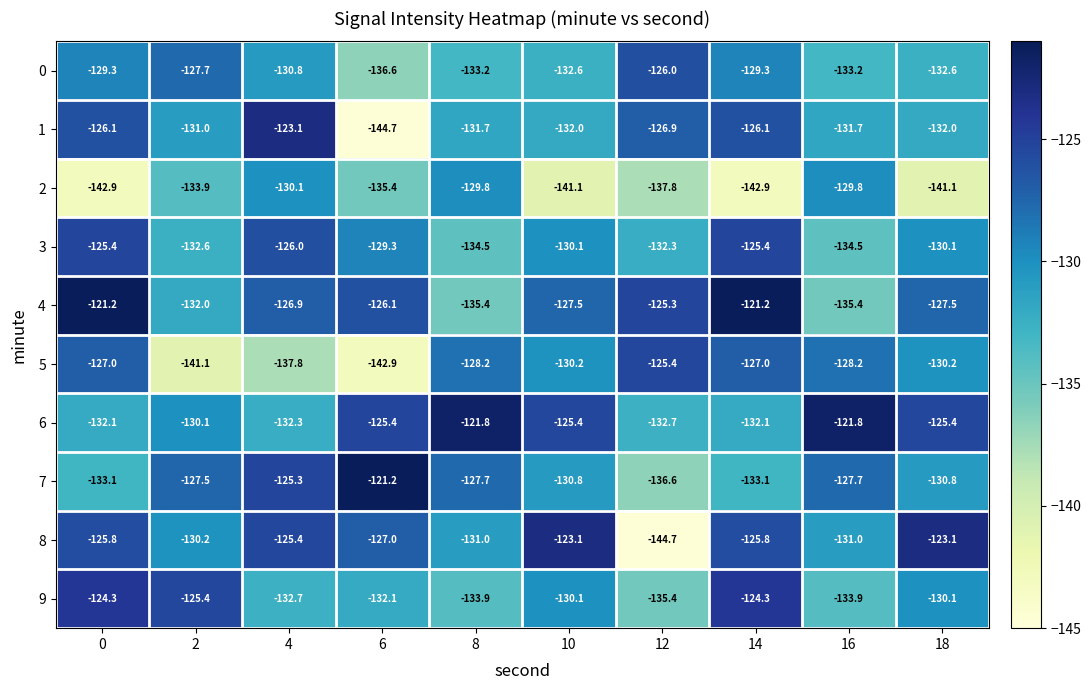

Is it true that 7 equals -127.5 at 2?

True